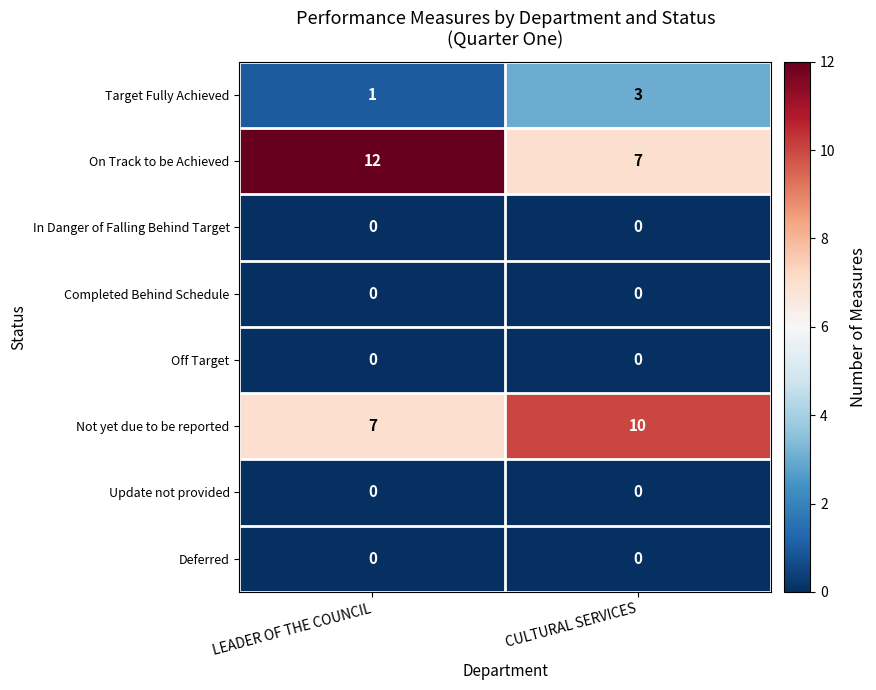

Reading right to left, what are all the values shown in this chart?

Target Fully Achieved: 3	1
On Track to be Achieved: 7	12
In Danger of Falling Behind Target: 0	0
Completed Behind Schedule: 0	0
Off Target: 0	0
Not yet due to be reported: 10	7
Update not provided: 0	0
Deferred: 0	0